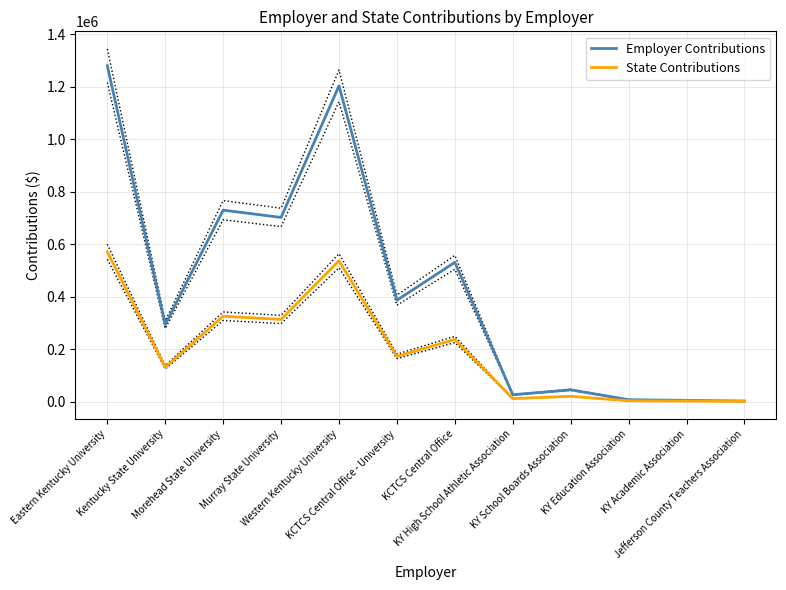

Is it true that Employer Contributions equals 1428 at KY Academic Association?

False